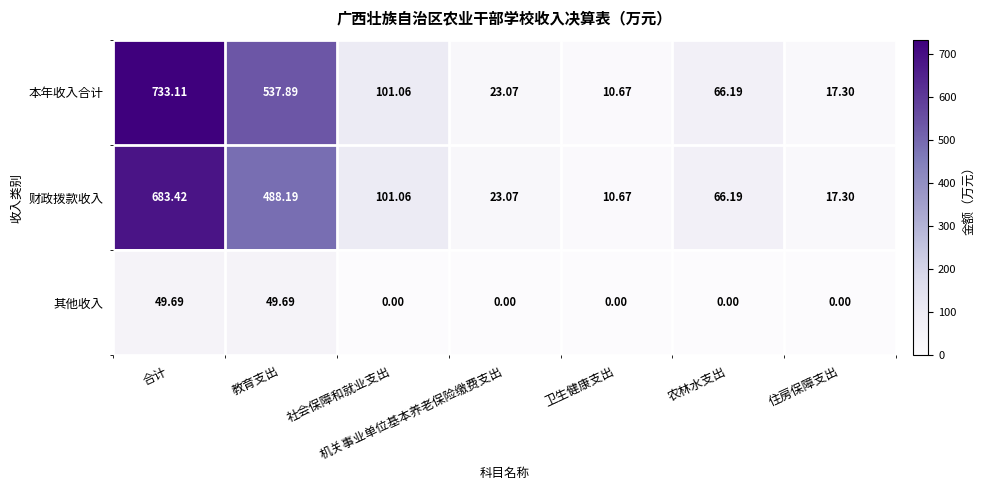

At which label does 财政拨款收入 first exceed 66?

合计